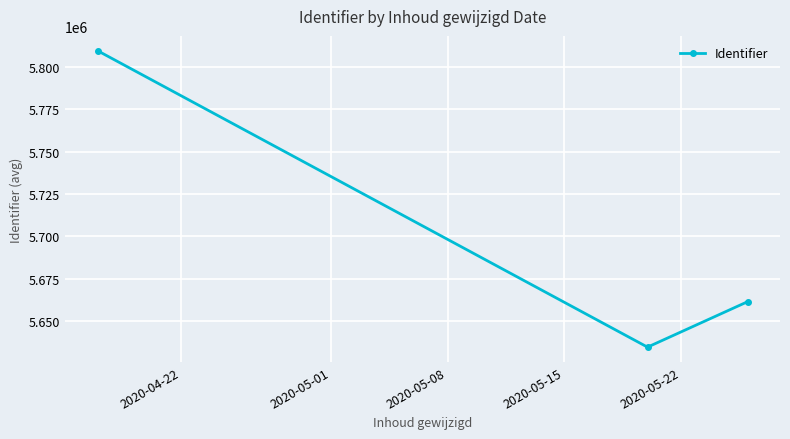

What is the sum of all values?

17105639.0